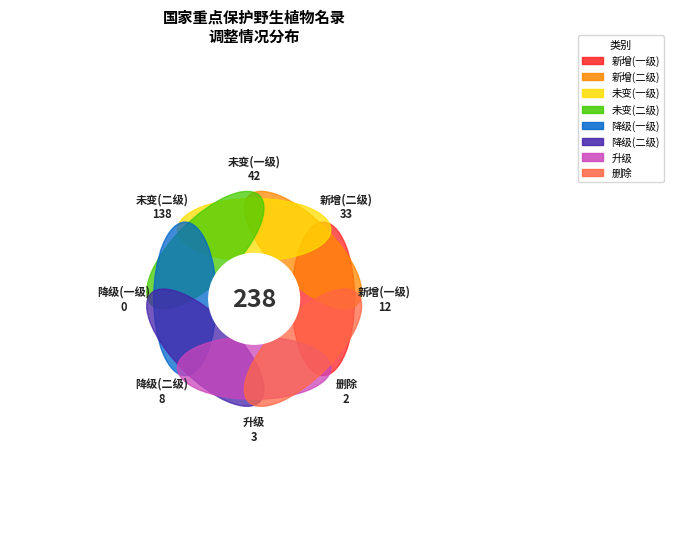

The 乌毛蕨科 slice represents 15% of the pie. True or false?

False